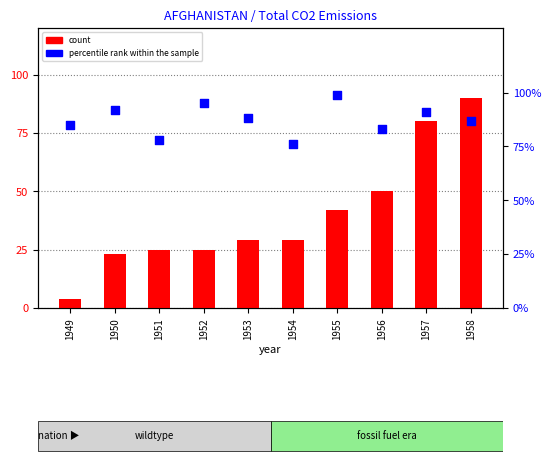

What are all the series names shown in the legend?

count, percentile rank within the sample